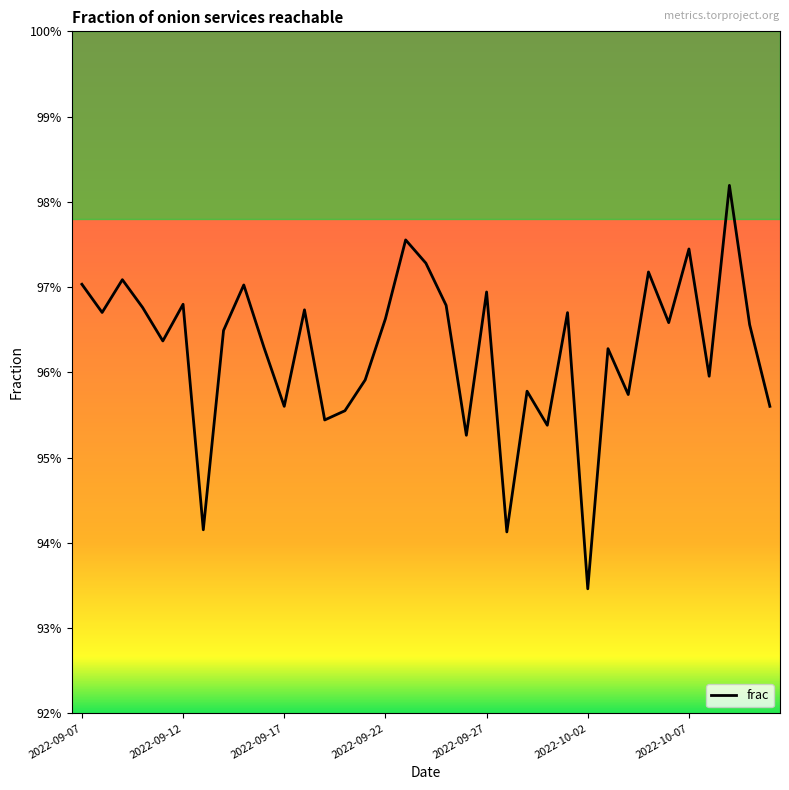

At which label is the value closest to 0?

2022-10-02